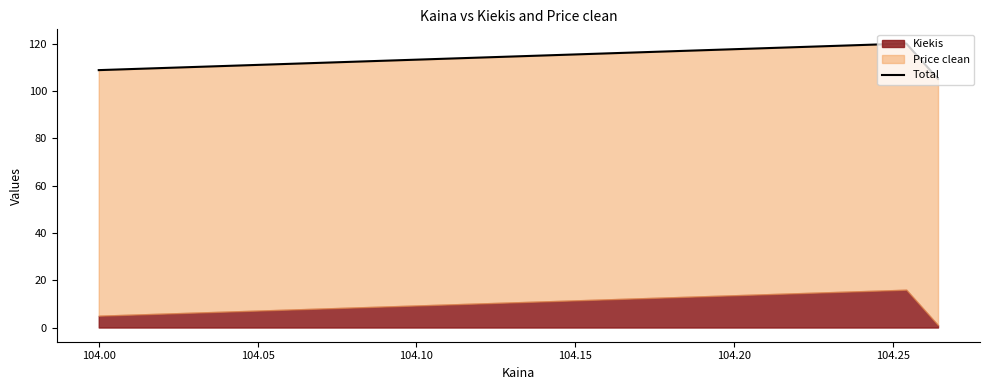

How many lines are shown in the chart?

1